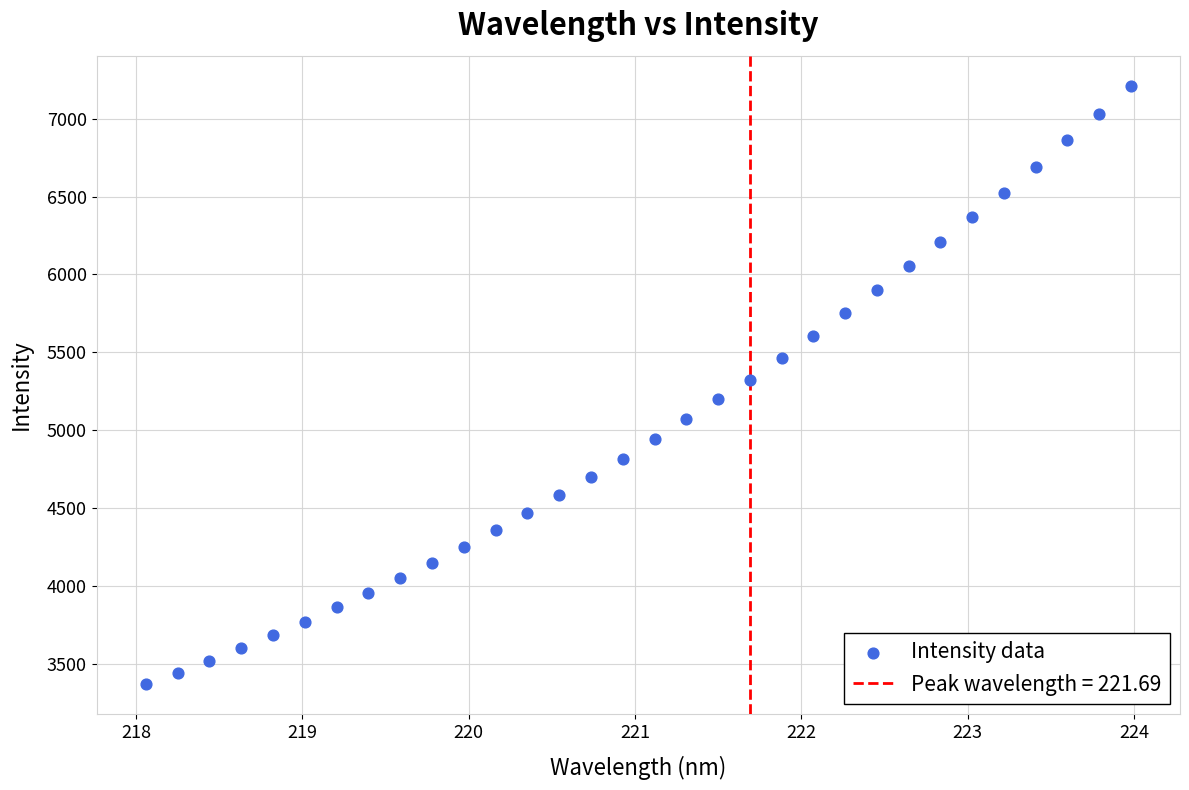

What is the range of X values (max minus min)?

5.9